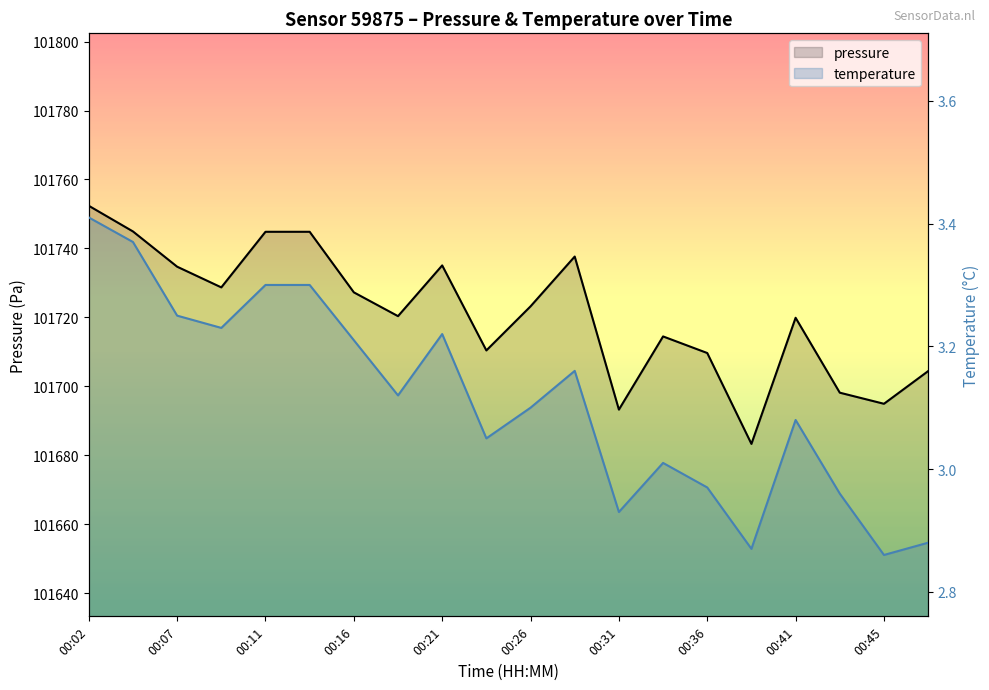

Count the number of categories in the chart.

20